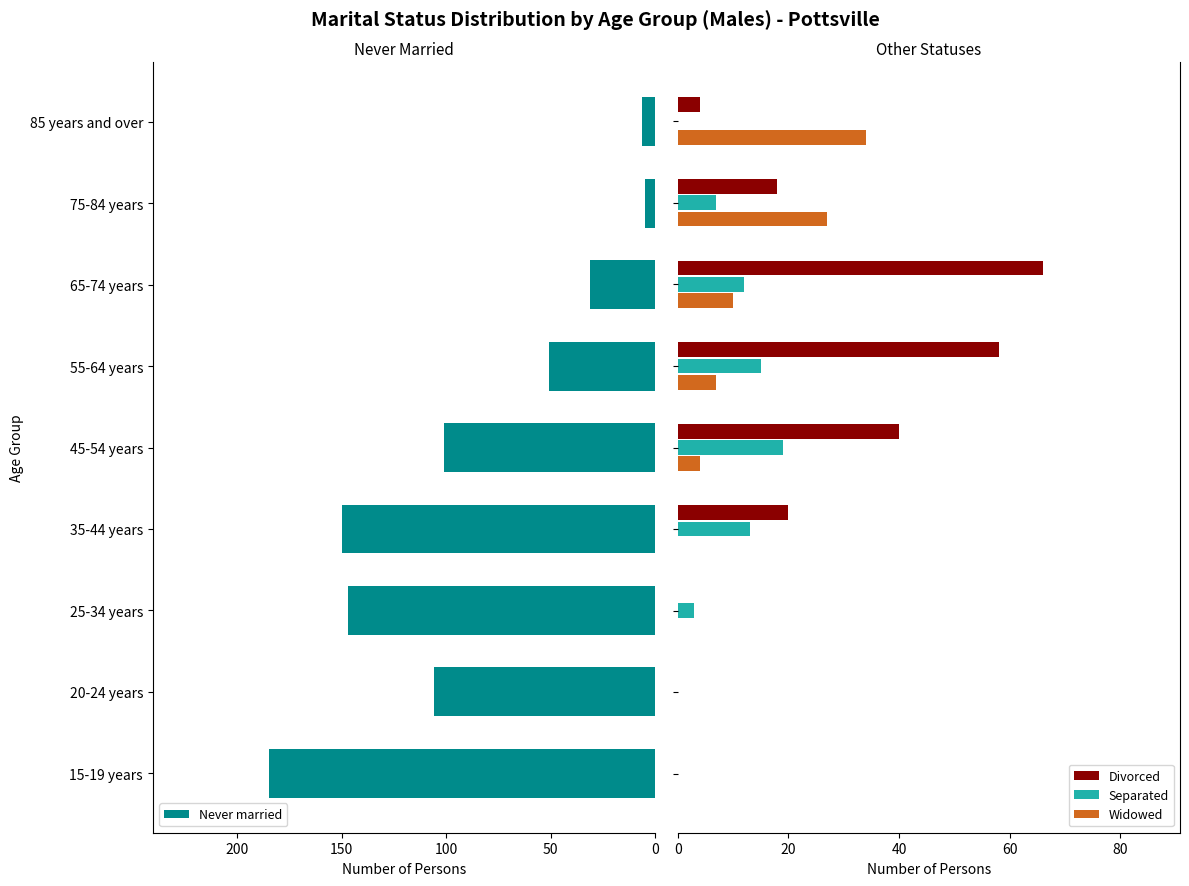

How many bars are there in total?

36